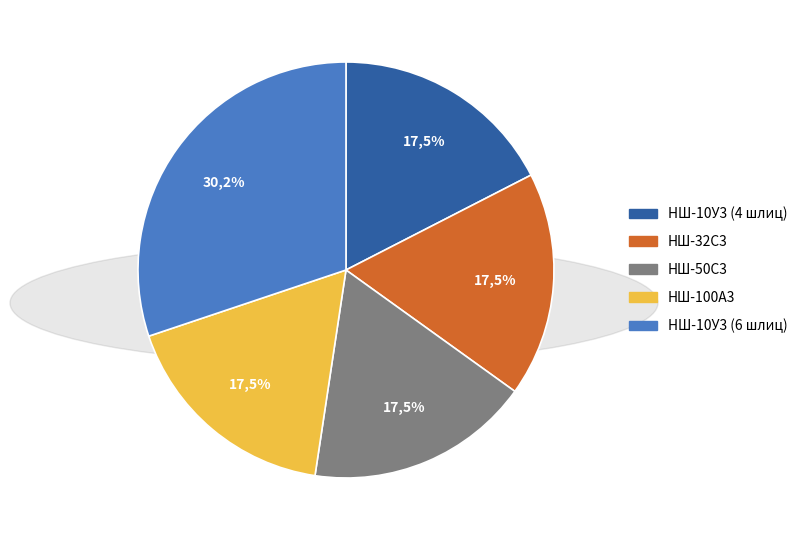

To the nearest percent, what is the combined percentage of НШ-100А3 and НШ-32С3?

35%